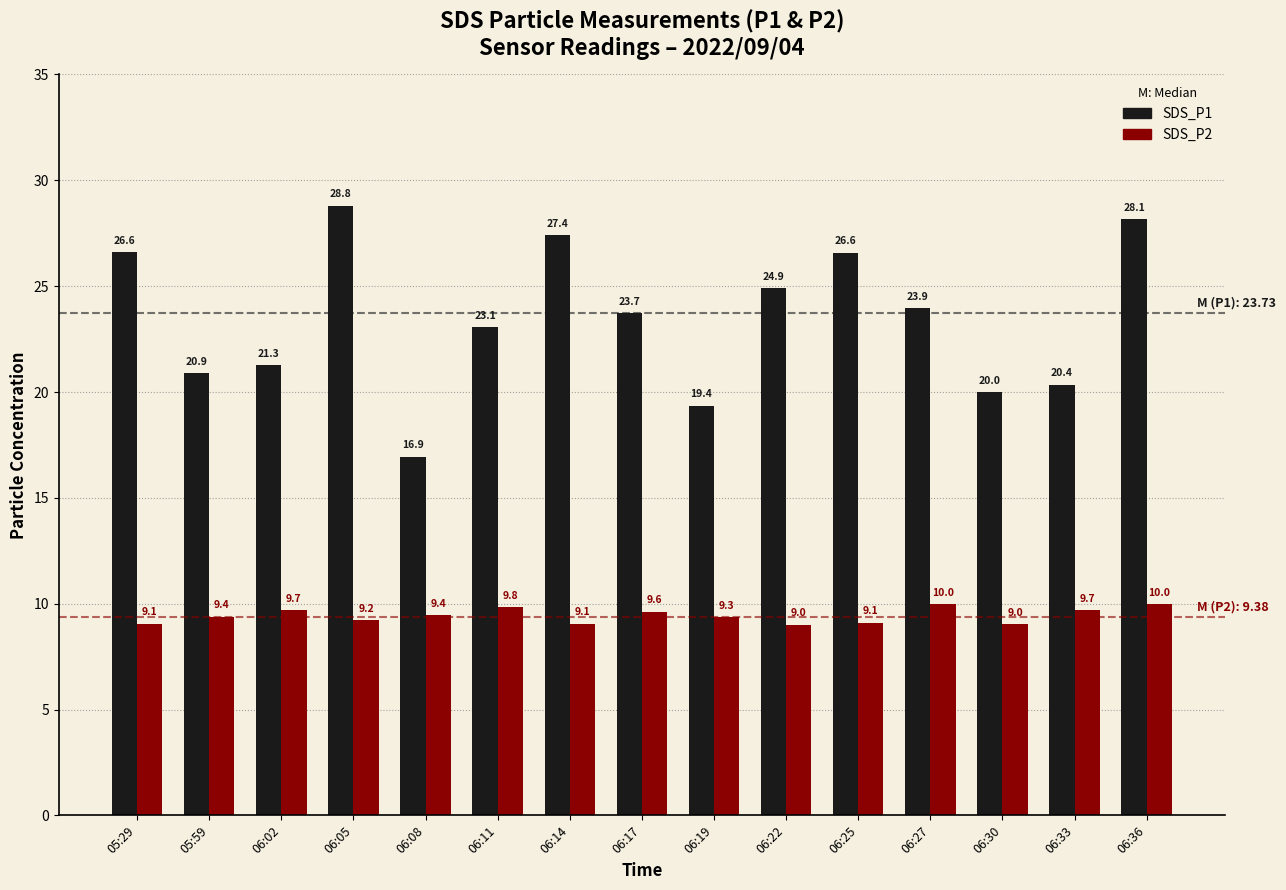

The SDS_P2 series shows 2.7 at 06:30. True or false?

False